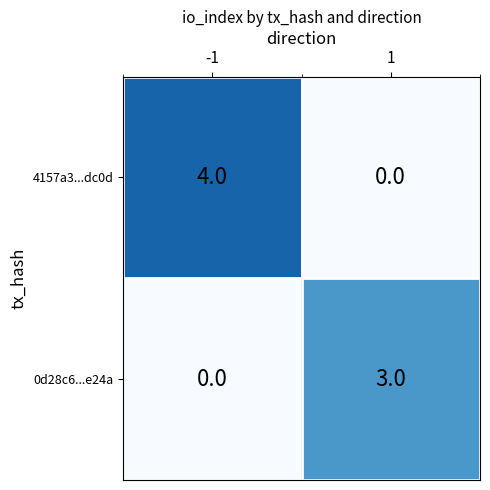

How many data points does each series have?

2